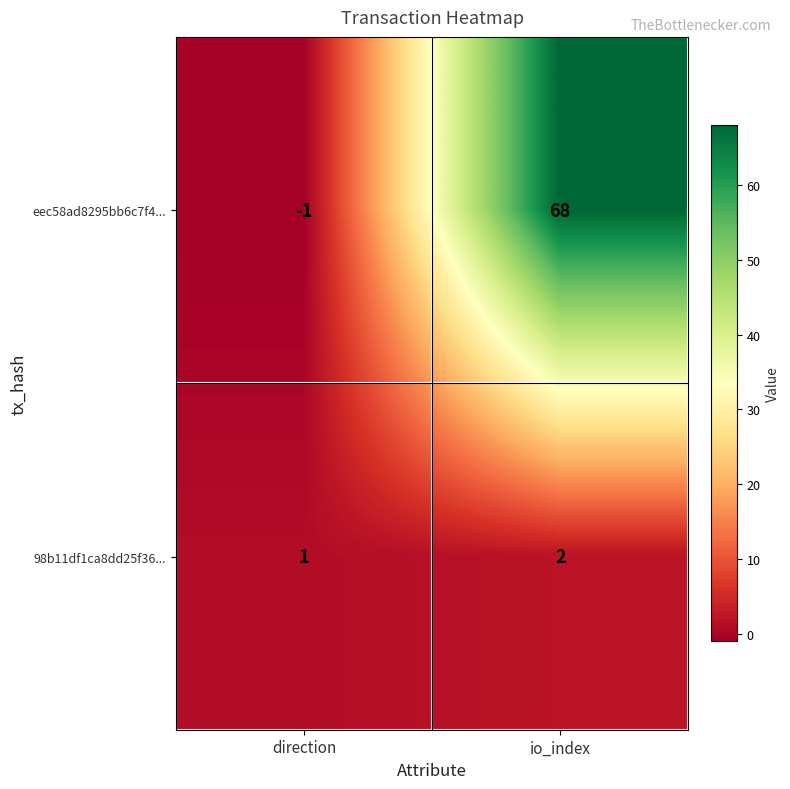

What is the approximate value of eec58ad8295bb6c7f4... at io_index, to the nearest 5?

70